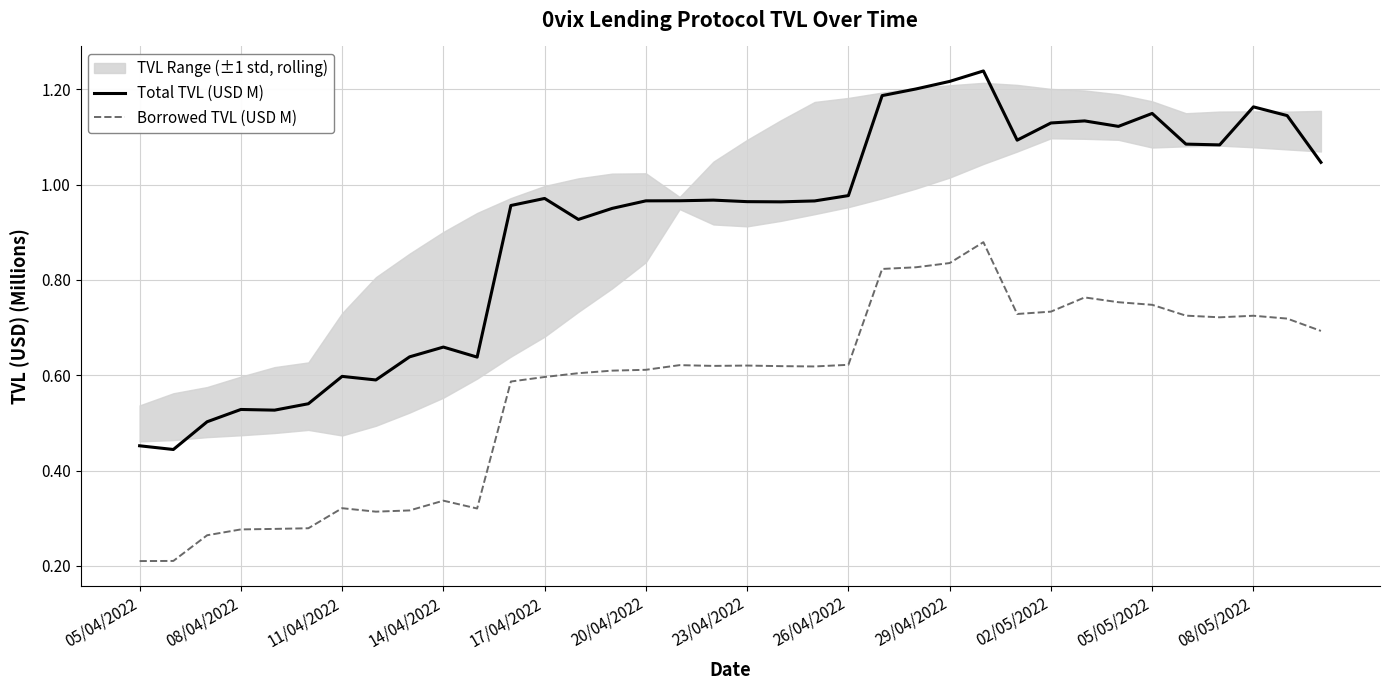

What is the difference between the second highest and second lowest values in the Borrowed TVL (USD M) series?

0.6